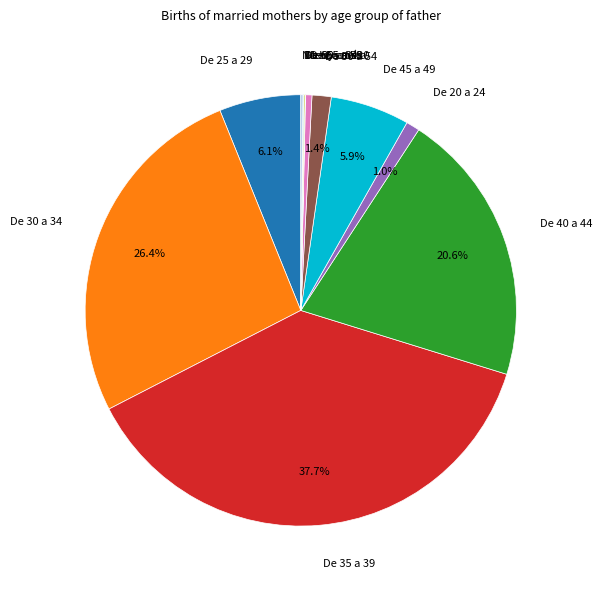

What percentage is the De 45 a 49 slice, to the nearest percent?

6%